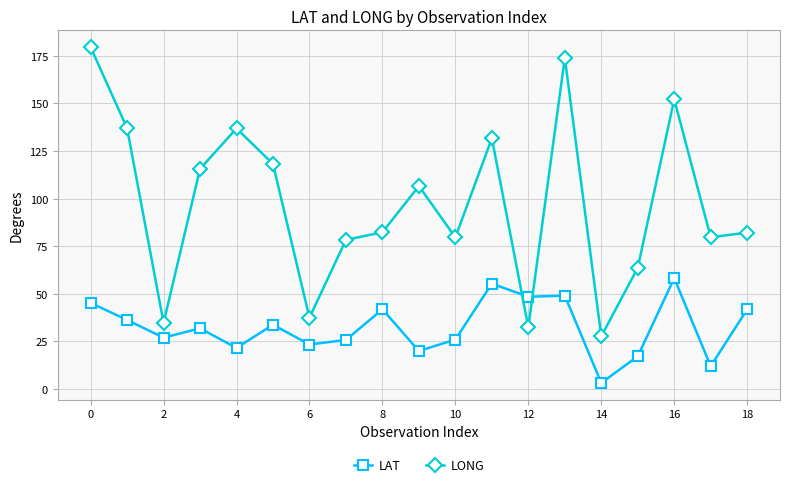

How many data points in LAT are less than 31?

9